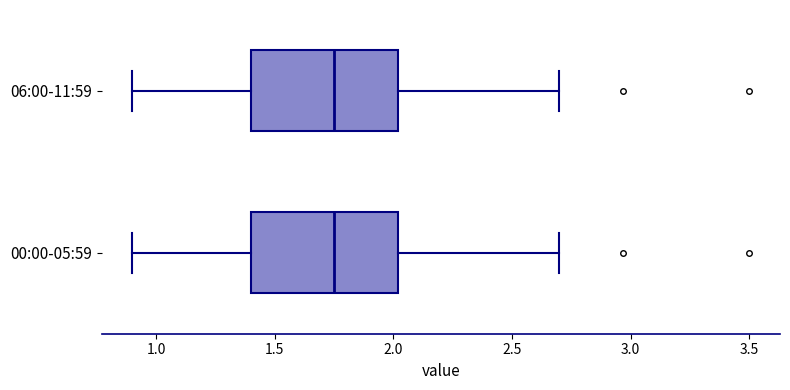

Reading bottom to top, read every box against the x-axis: the position of its median line, the range the box covers, and the ends of its whiskers. The values are not printed on the chart, so give them approximately, as read against the axis.

00:00-05:59: median 1.75, box 1.40 to 2.00, whiskers 0.90 to 2.70
06:00-11:59: median 1.75, box 1.40 to 2.00, whiskers 0.90 to 2.70